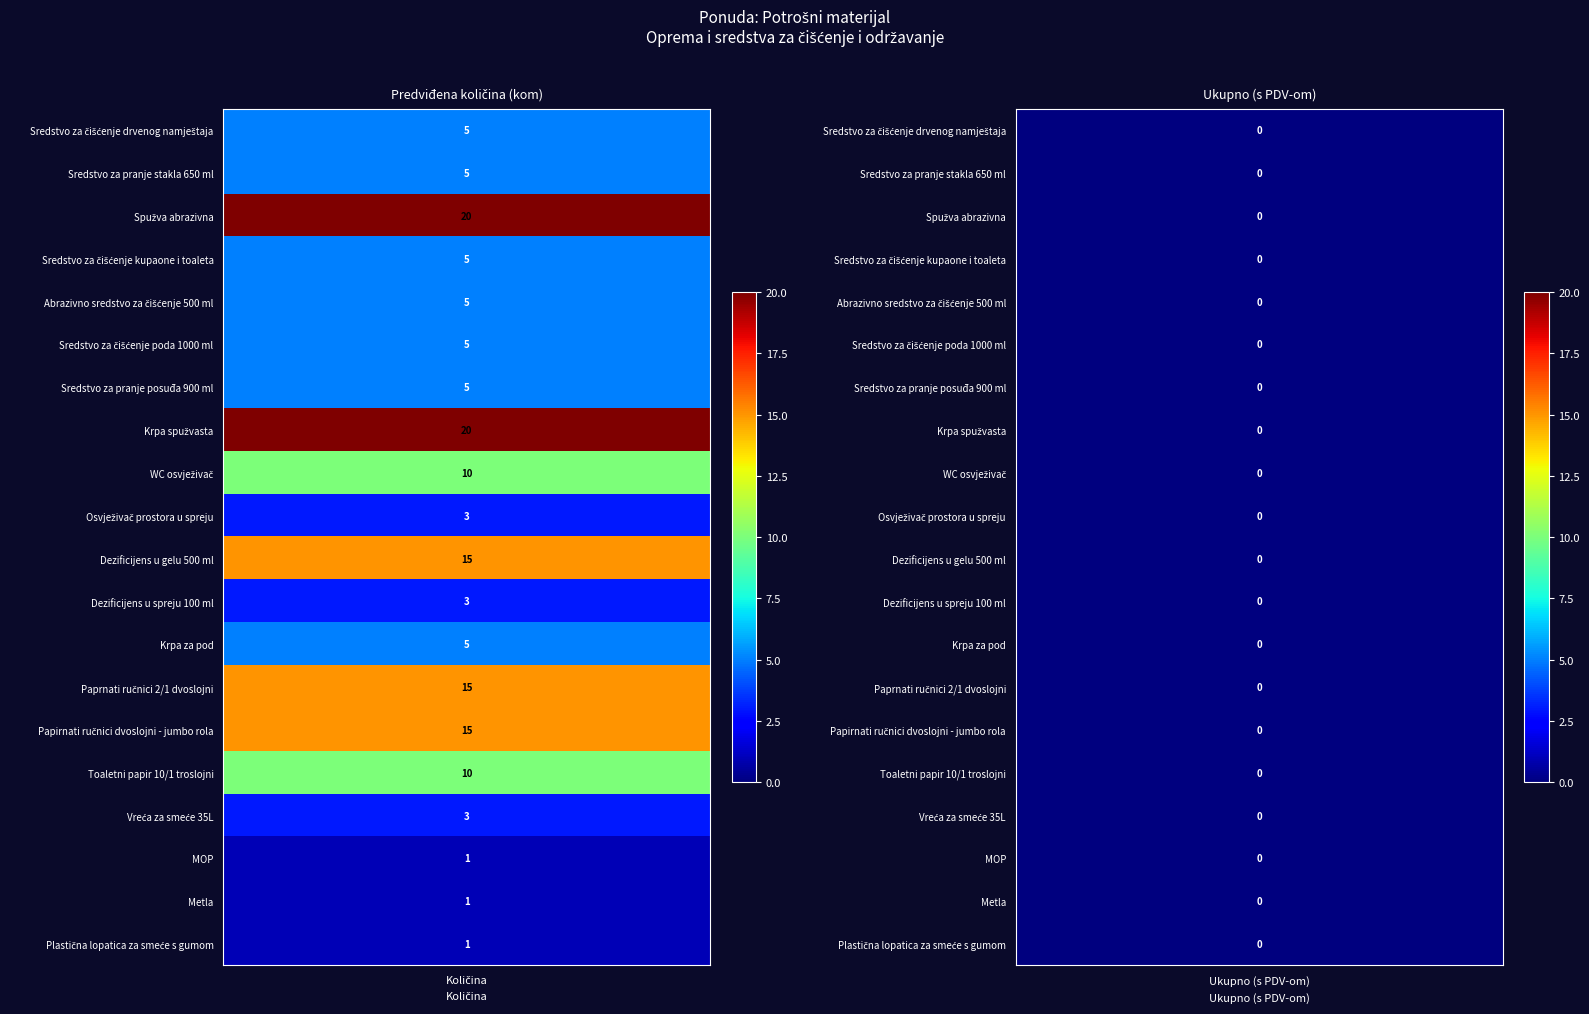

True or false: Paprnati ručnici 2/1 dvoslojni has a value of 0 at 1.

True